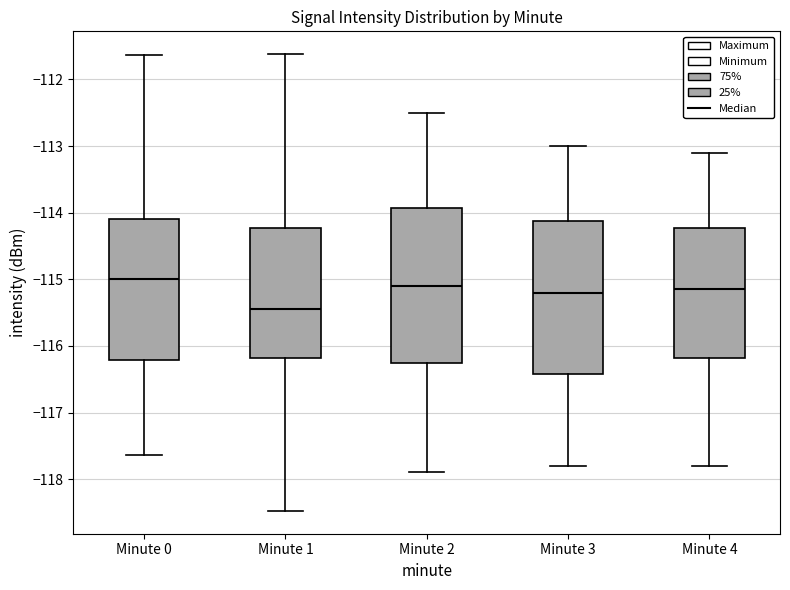

Reading left to right, read every box against the y-axis: the position of its median line, the range the box covers, and the ends of its whiskers. The values are not printed on the chart, so give them approximately, as read against the axis.

Minute 0: median -115.0, box -116.2 to -114.1, whiskers -117.6 to -111.6
Minute 1: median -115.4, box -116.2 to -114.2, whiskers -118.5 to -111.6
Minute 2: median -115.1, box -116.2 to -113.9, whiskers -117.9 to -112.5
Minute 3: median -115.2, box -116.4 to -114.1, whiskers -117.8 to -113.0
Minute 4: median -115.1, box -116.2 to -114.2, whiskers -117.8 to -113.1